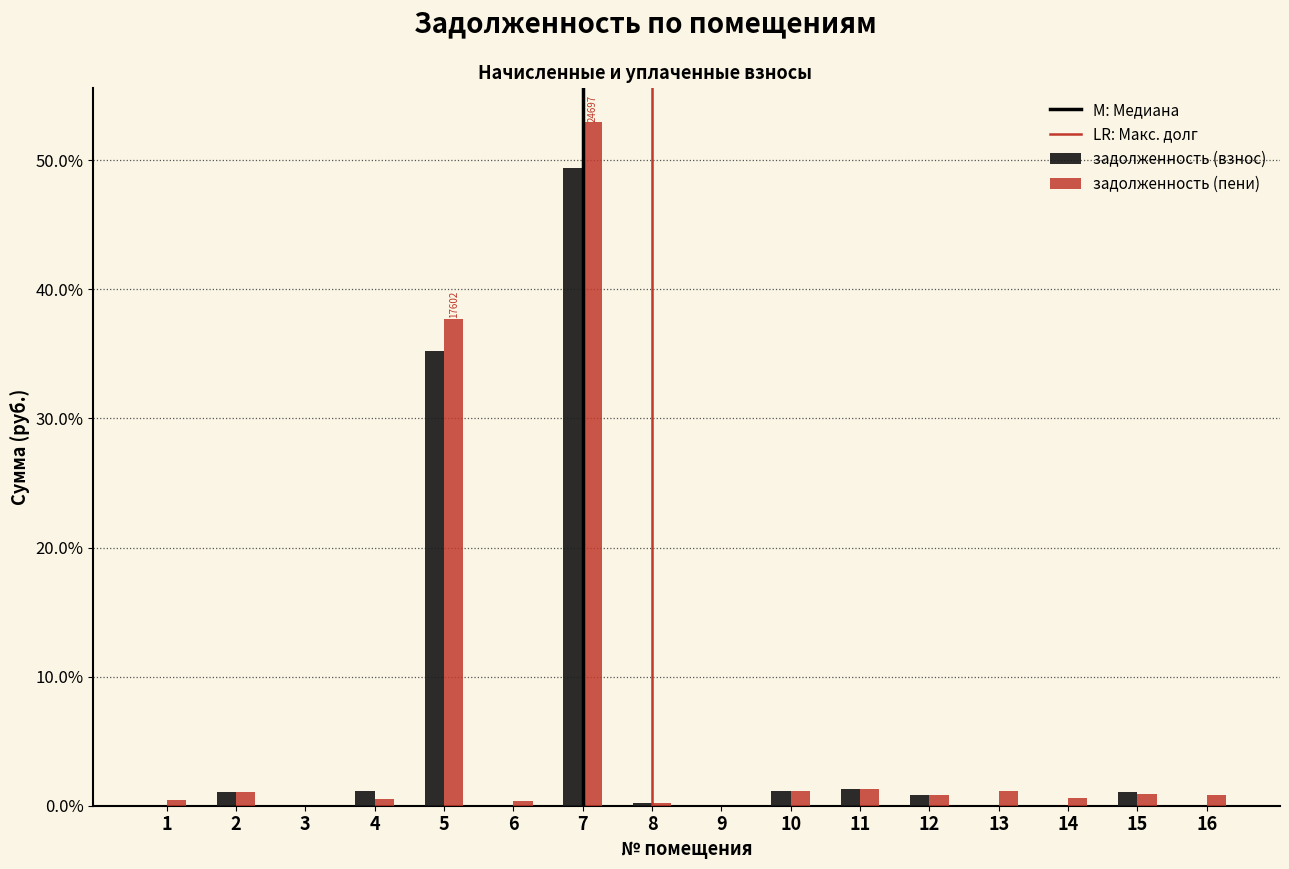

At which category is the sum across all series the highest?

7